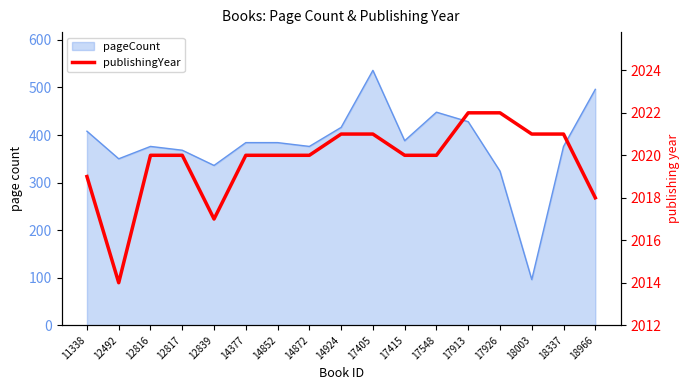

Reading left to right, list all the values displayed in this chart.

2019	2014	2020	2020	2017	2020	2020	2020	2021	2021	2020	2020	2022	2022	2021	2021	2018